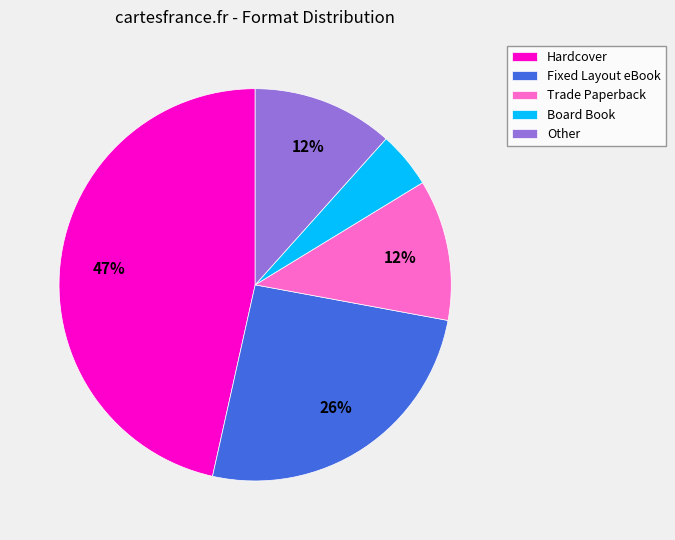

Which category has the smallest portion of the pie?

Board Book